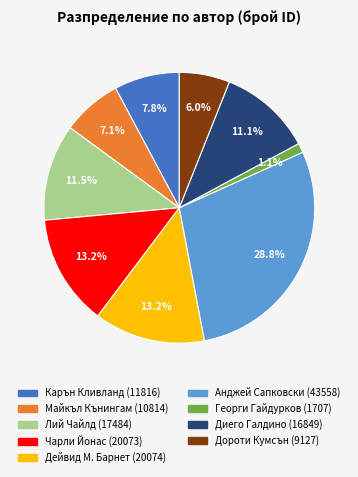

Which slice is the smallest?

Георги Гайдурков